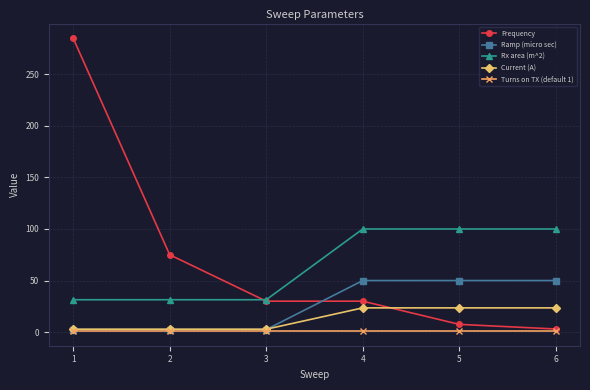

The value of Ramp (micro sec) at 5 is 75.5. True or false?

False